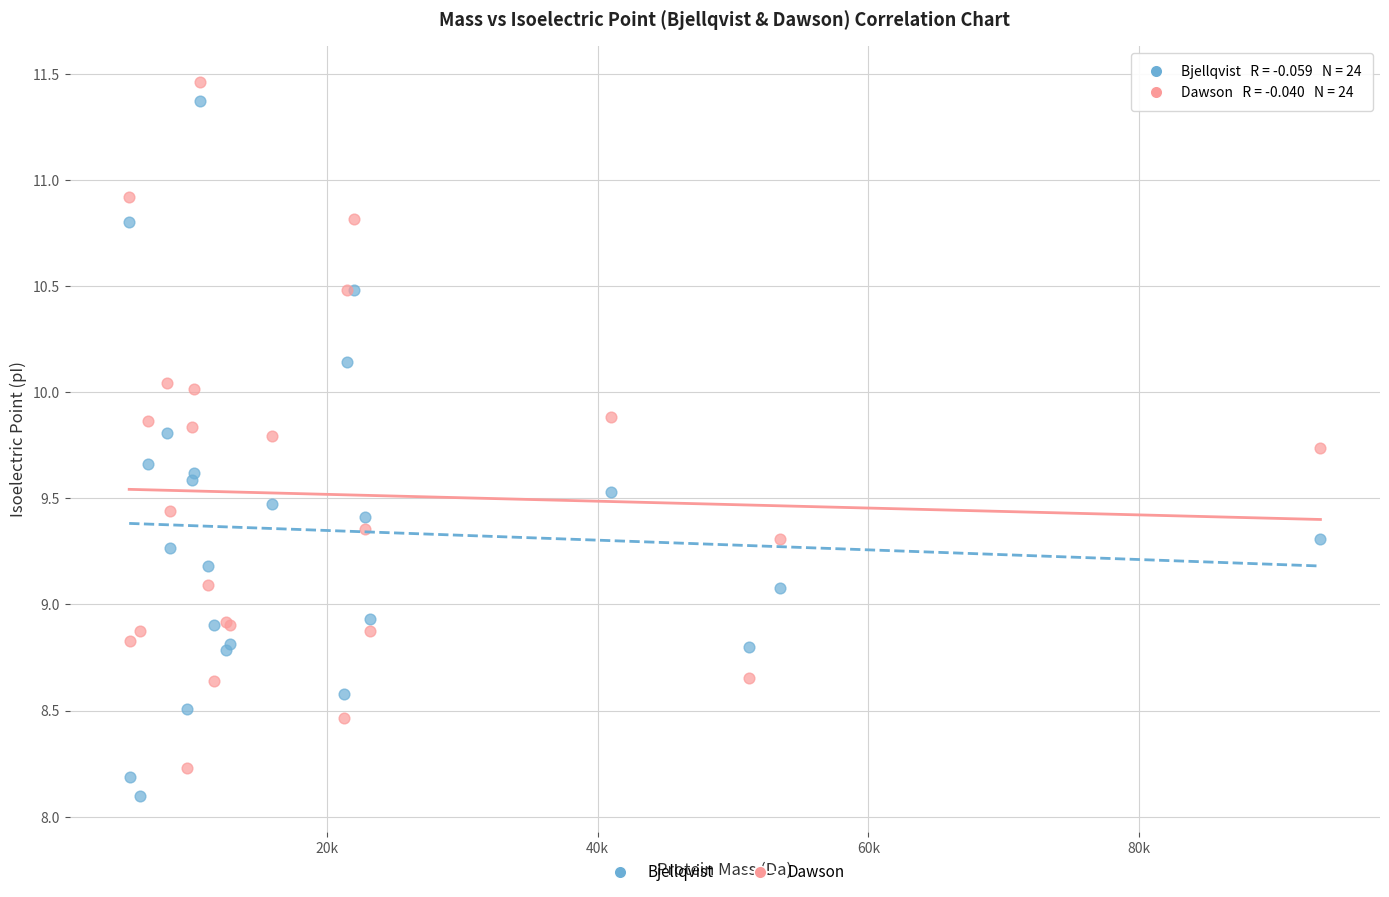

What is the X range (max minus min) for the scatter plot?

87967.7